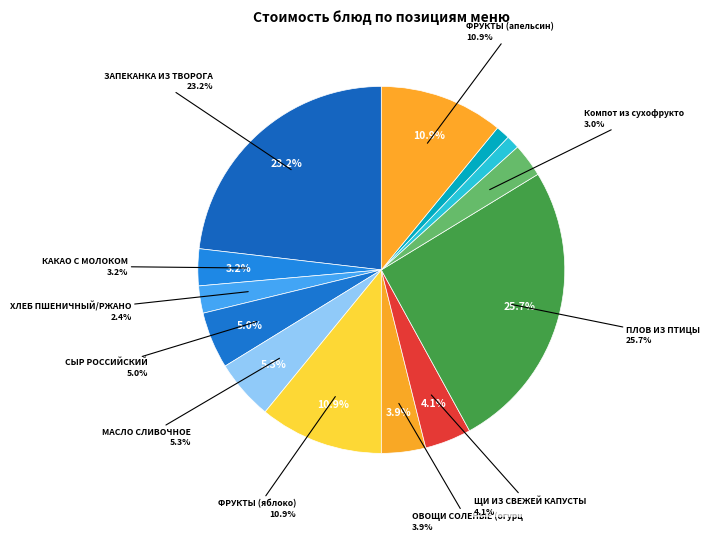

To the nearest percent, what portion does ОВОЩИ СОЛЕНЫЕ (огурцы) represent?

4%